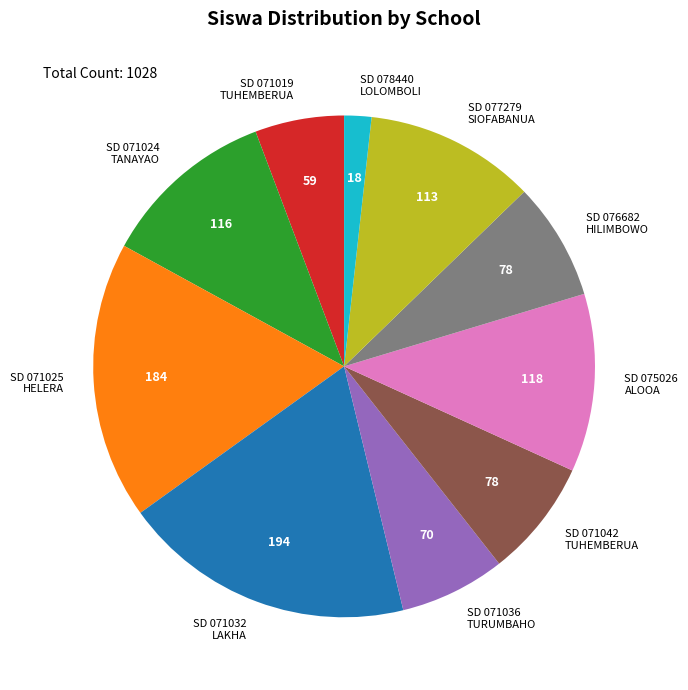

Do SD 077279 SIOFABANUA and SD 071042 TUHEMBERUA together represent more than half of the pie?

No